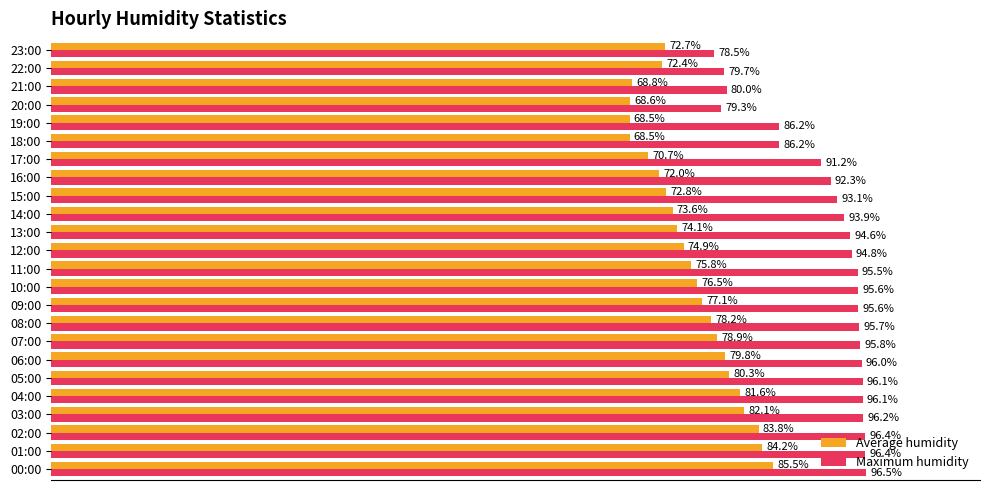

Which series changed the most between 06:00 and 17:00?

Average humidity